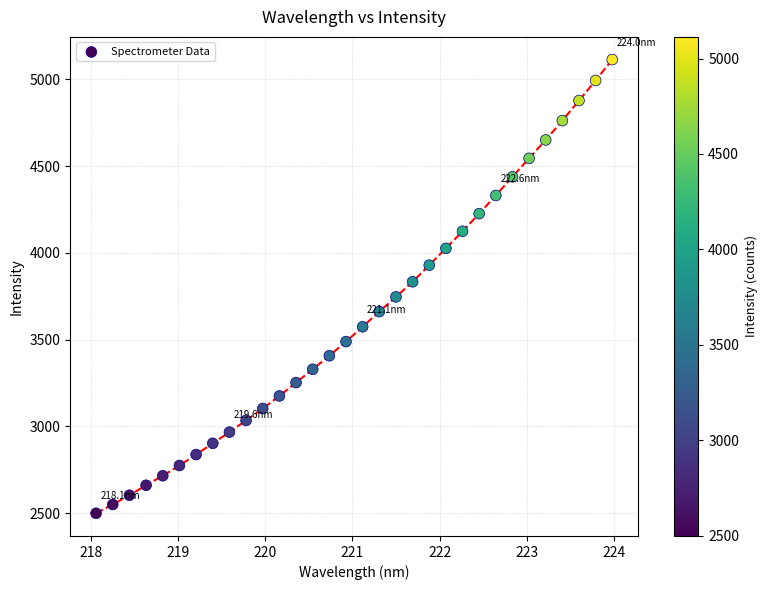

What is the range of Y values (max minus min)?

2615.0